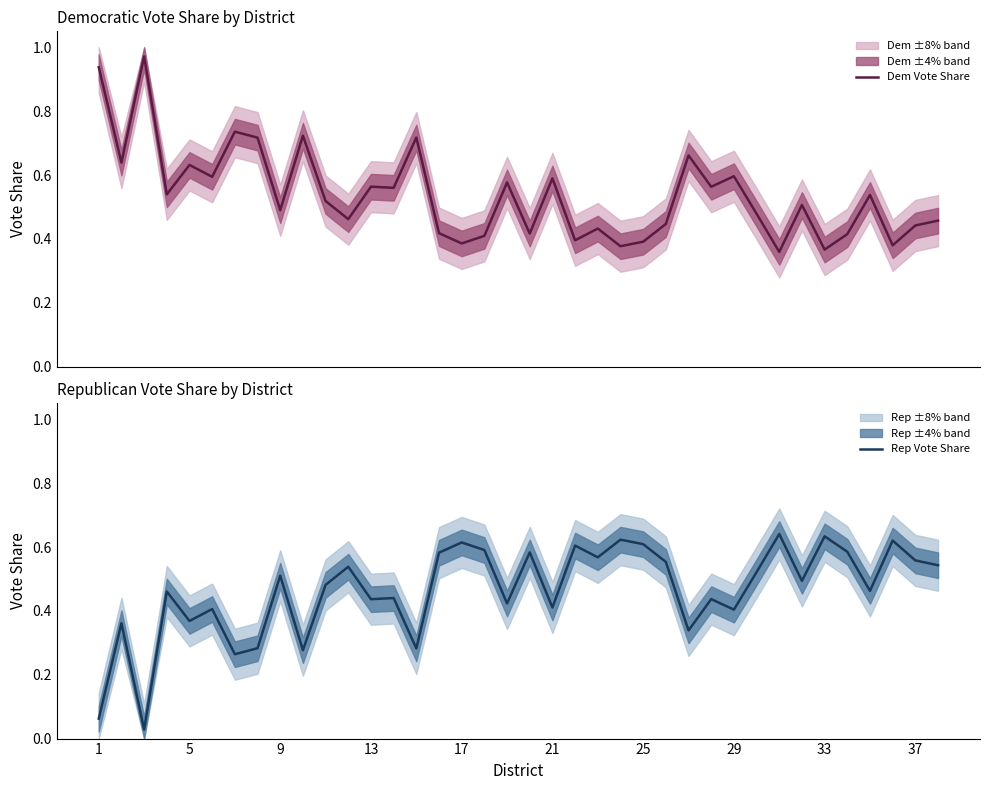

True or false: Dem Vote Share has more than 0 interior local peaks.

True